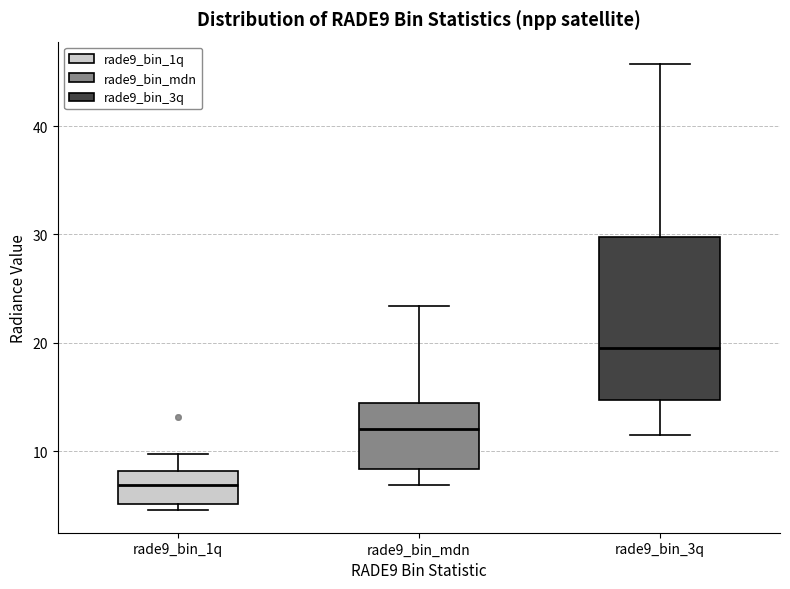

Comparing the boxes themselves (not the whiskers), which one is the tallest?

rade9_bin_3q